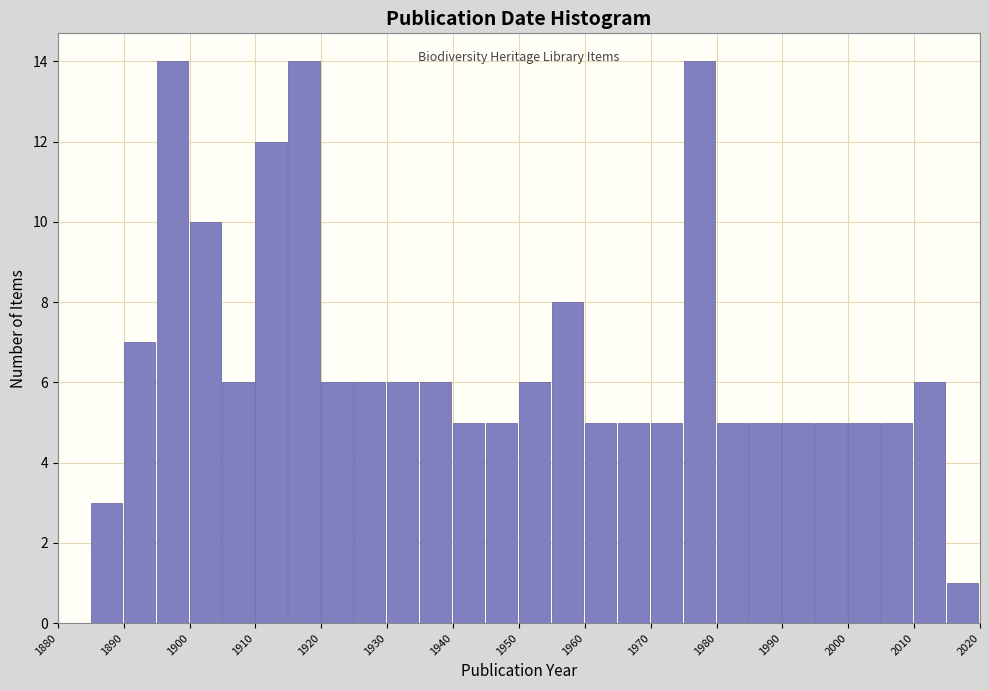

Reading left to right, transcribe this chart: for each bar, give the range it covers on the x-axis and its height. The values are not printed on the chart, so give them approximately, as read against the axis.

1880 to 1885: 0
1885 to 1890: 3
1890 to 1895: 7
1895 to 1900: 14
1900 to 1905: 10
1905 to 1910: 6
1910 to 1915: 12
1915 to 1920: 14
1920 to 1925: 6
1925 to 1930: 6
1930 to 1935: 6
1935 to 1940: 6
1940 to 1945: 5
1945 to 1950: 5
1950 to 1955: 6
1955 to 1960: 8
1960 to 1965: 5
1965 to 1970: 5
1970 to 1975: 5
1975 to 1980: 14
1980 to 1985: 5
1985 to 1990: 5
1990 to 1995: 5
1995 to 2000: 5
2000 to 2005: 5
2005 to 2010: 5
2010 to 2015: 6
2015 to 2020: 1